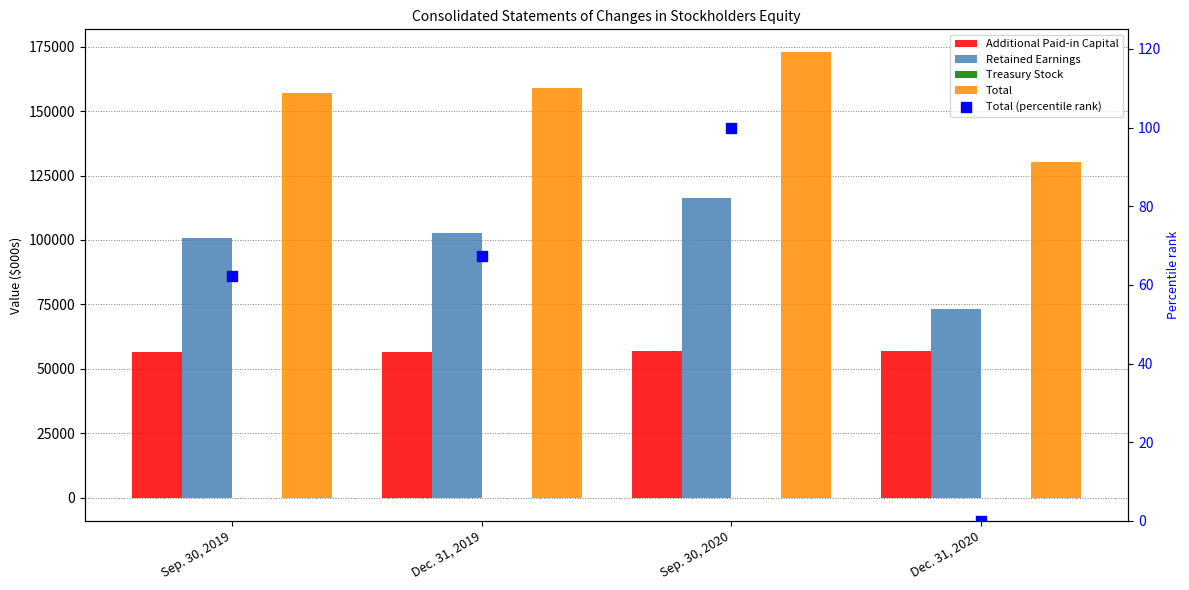

What is the total value across all series at Dec. 31, 2019?

318228.4